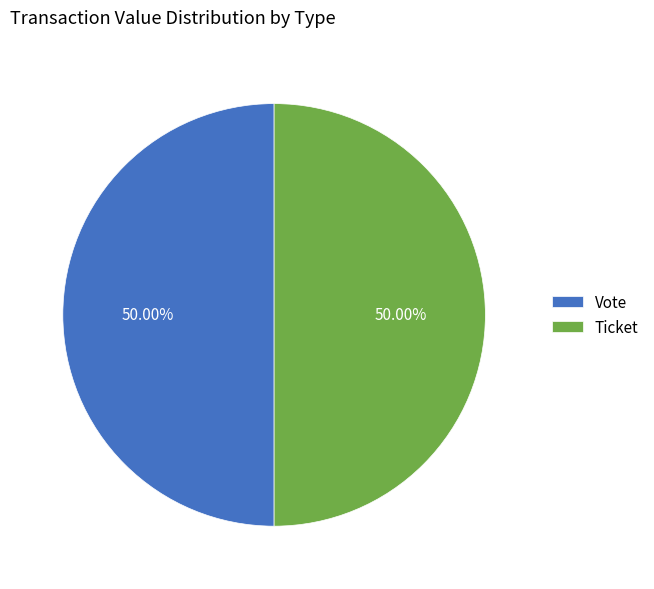

How many segments does this pie chart have?

2